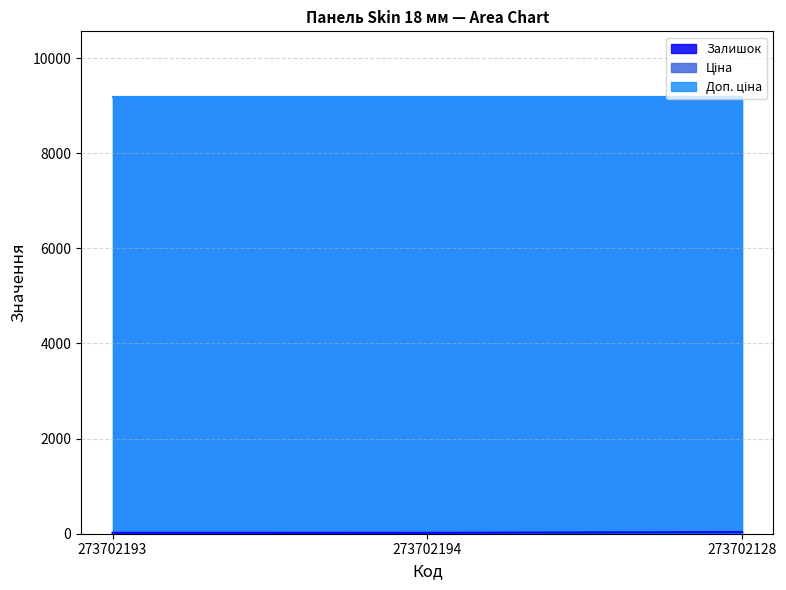

What is the value of the Доп. ціна point at the 3rd from the left?

9185.9